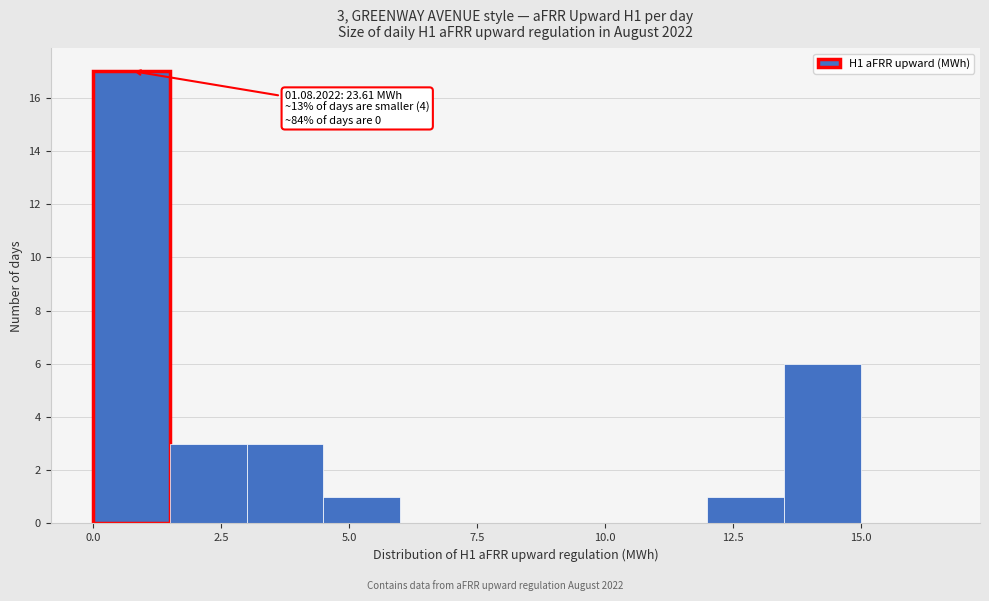

Around what value on the x-axis is the tallest bar? Give the approximate position of its centre, as read against the axis.

1.0